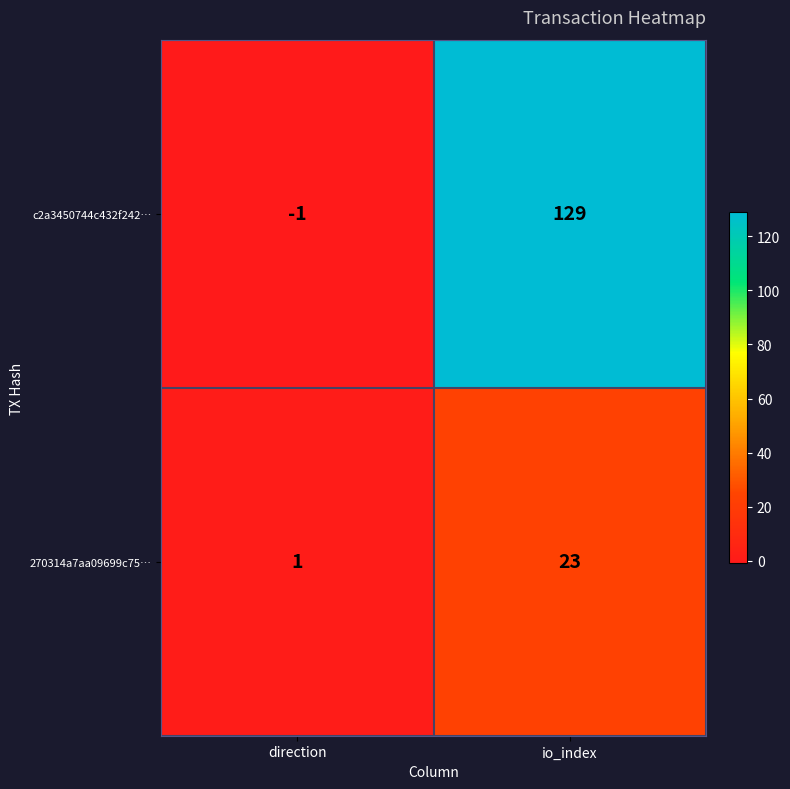

Reading left to right, extract all data points from this chart.

c2a3450744c432f242…: -1	129
270314a7aa09699c75…: 1	23